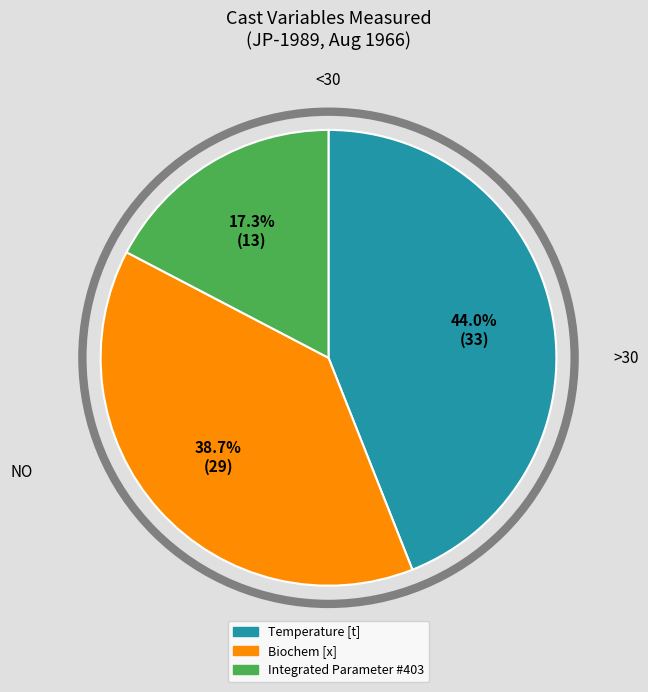

Is there any slice that represents more than half of the pie?

No